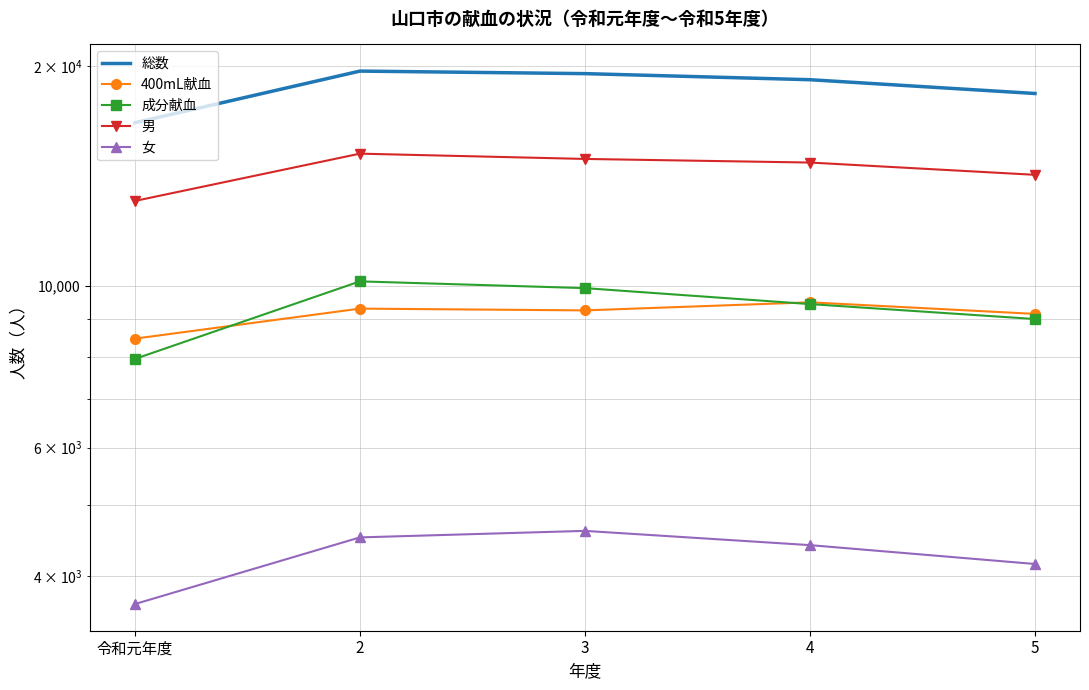

Reading left to right, transcribe all the data shown in this chart.

総数: 16736	19700	19543	19171	18355
400mL献血: 8465	9307	9255	9494	9153
成分献血: 7940	10143	9929	9441	9006
男: 13074	15180	14929	14760	14199
女: 3662	4520	4614	4411	4156